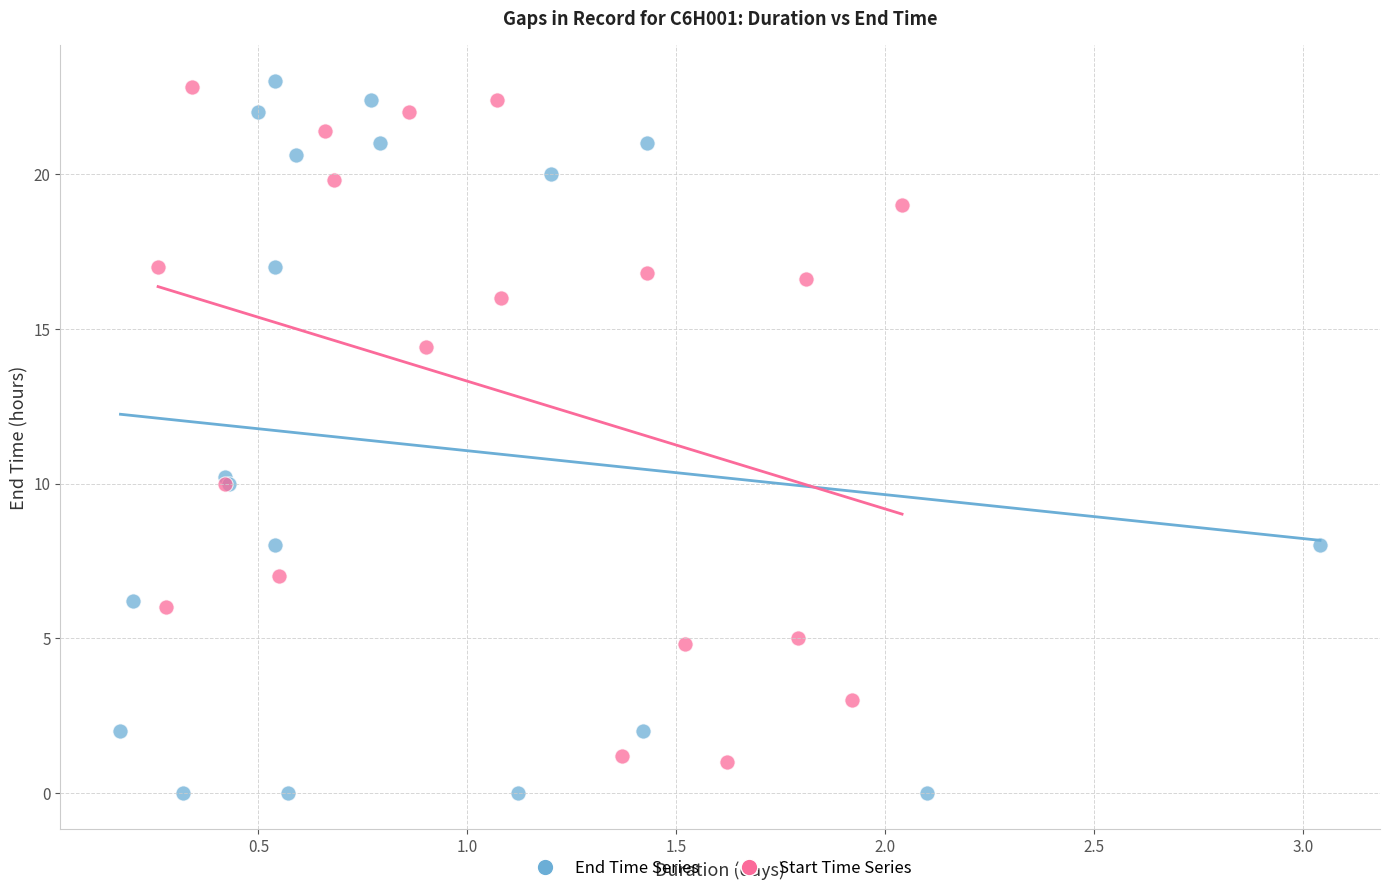

What are all the series names shown in the legend?

End Time Series, Start Time Series